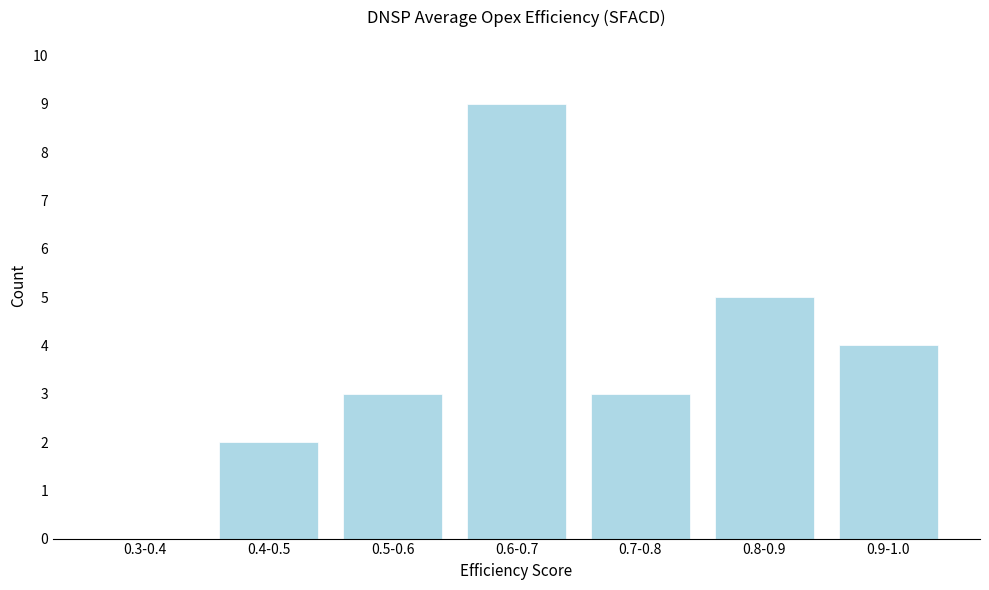

Reading left to right, what are all the values shown in this chart?

0.3-0.4=0	0.4-0.5=2	0.5-0.6=3	0.6-0.7=9	0.7-0.8=3	0.8-0.9=5	0.9-1.0=4